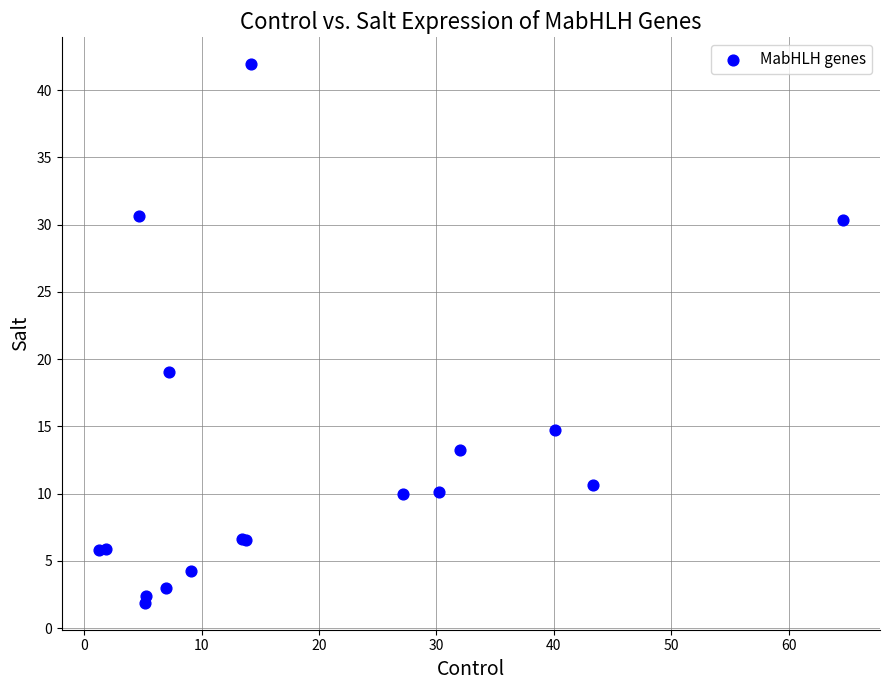

What Y value in the scatter plot is closest to 21?

19.0